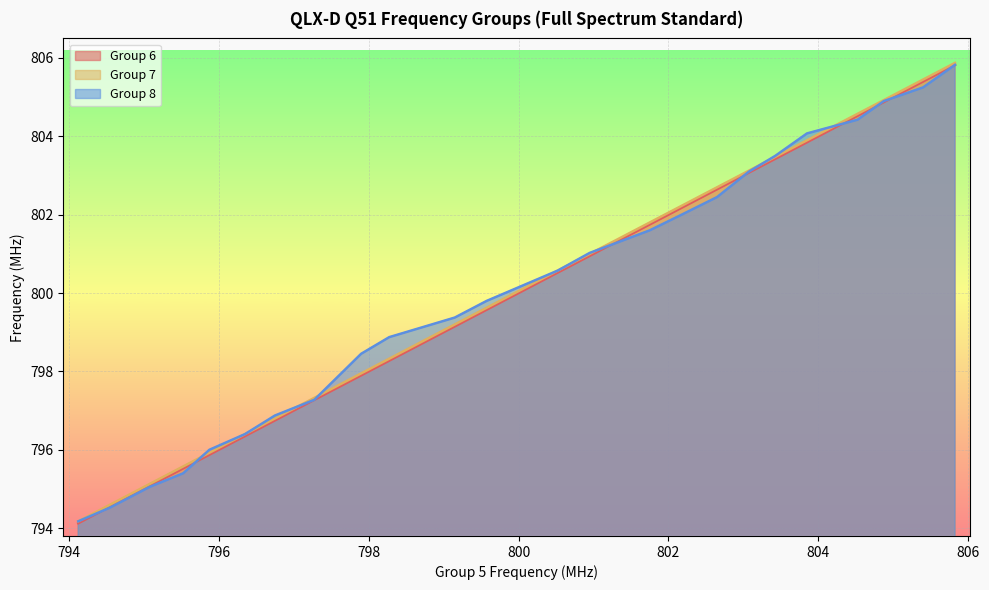

What is the sum of all Group 7 values?

19200.6